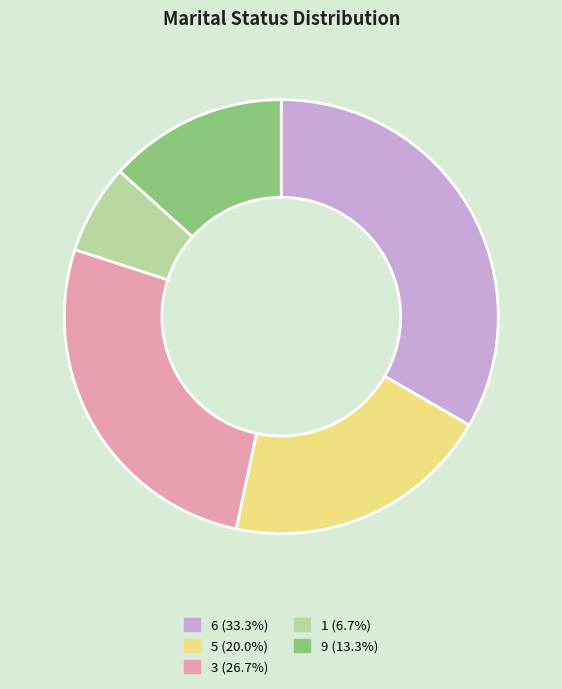

Does any single category account for the majority?

No